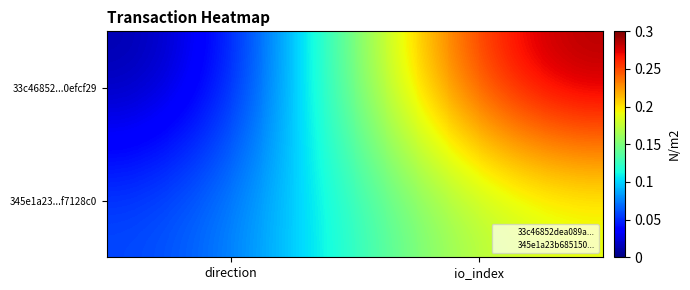

How many series are shown in this chart?

2